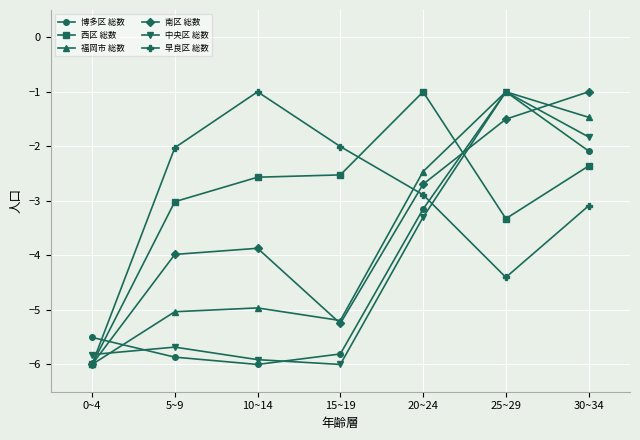

The 西区 総数 series shows -3.8 at 30~34. True or false?

False